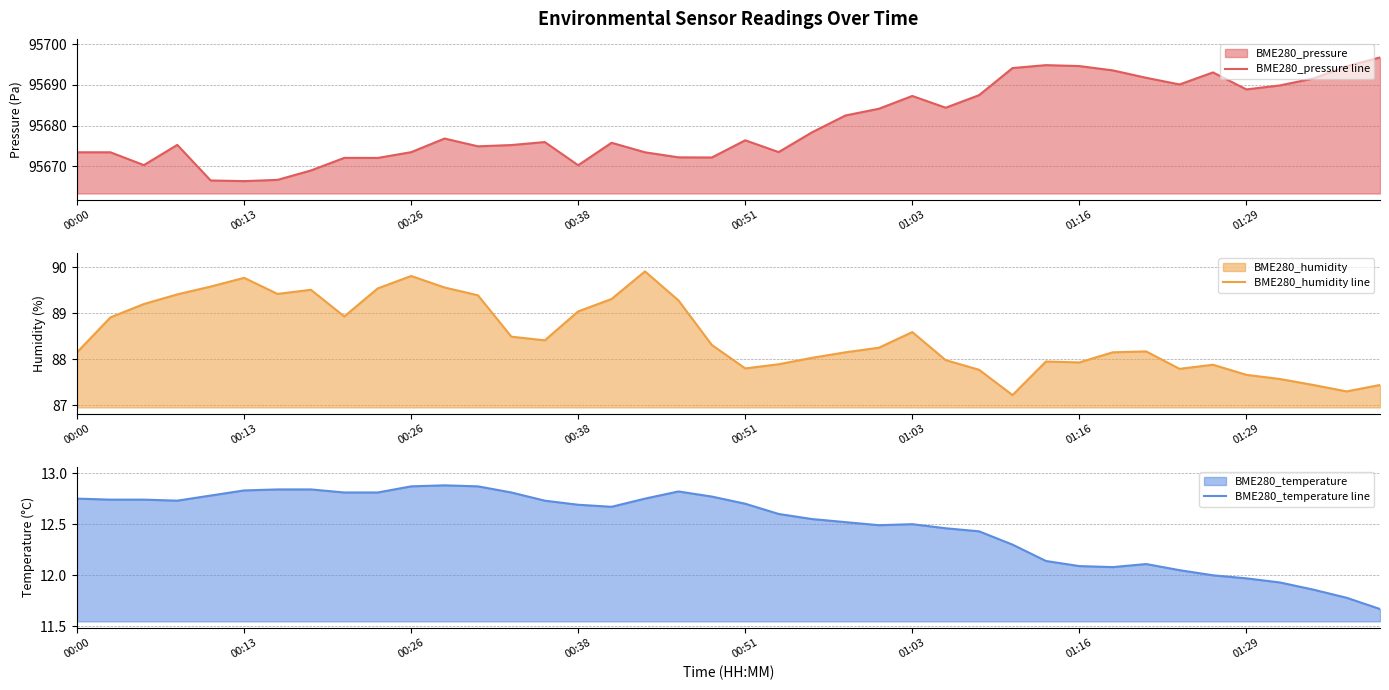

True or false: BME280_pressure line and BME280_humidity line cross at least once.

False